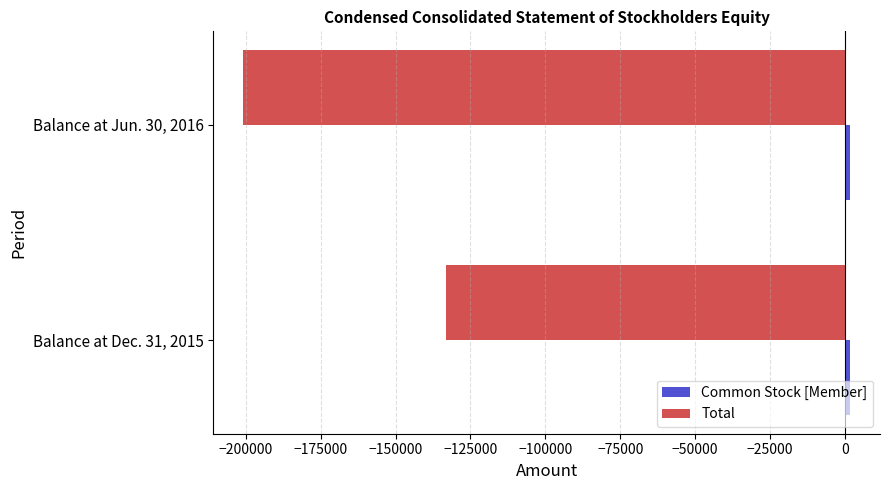

Rank the categories by Total value from lowest to highest.

Balance at Jun. 30, 2016, Balance at Dec. 31, 2015